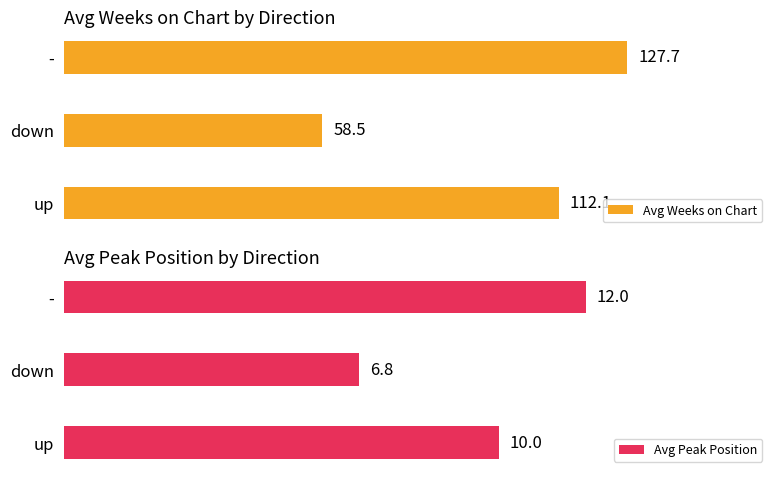

What is the sum of all Avg Peak Position values?

28.8